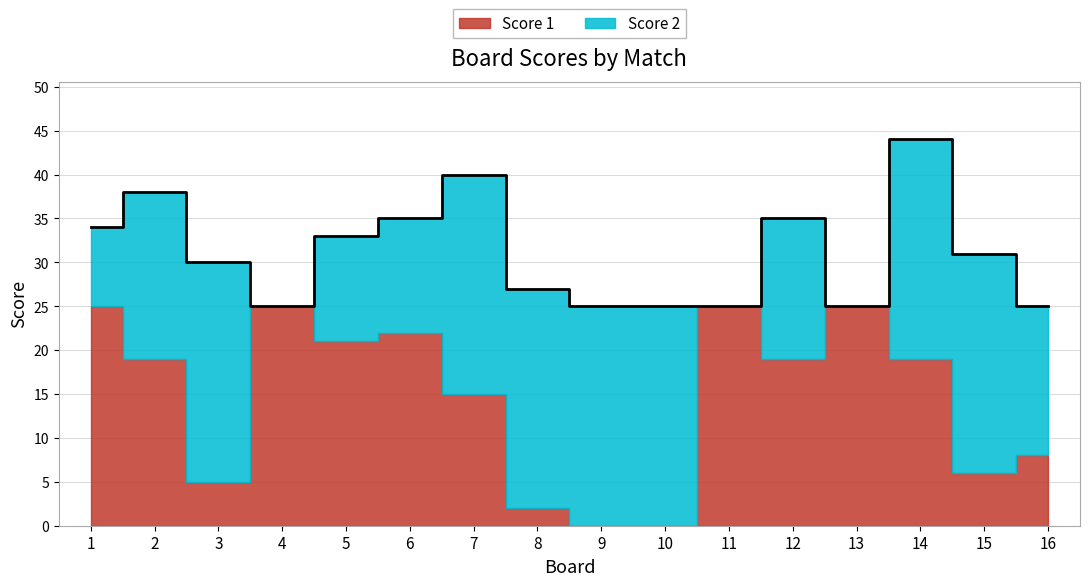

At 14, list the series in order from smallest to largest.

Score 1, Score 2